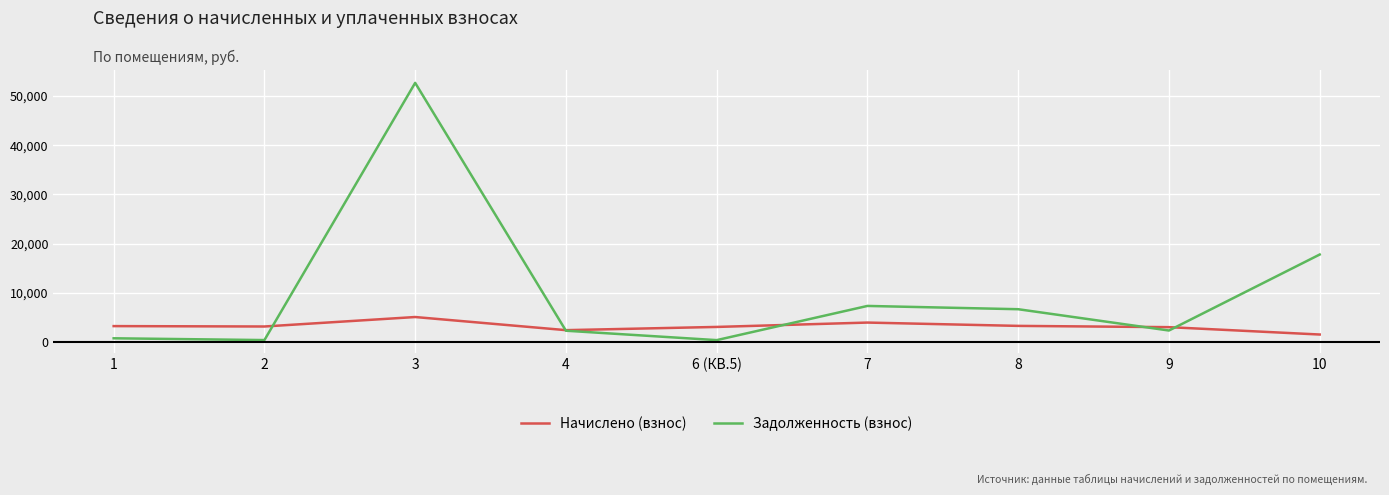

Does the chart display data point markers on the line(s)?

No